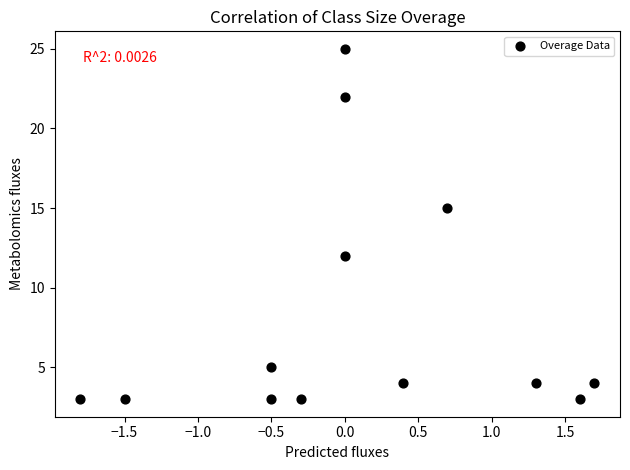

What Y value in the scatter plot is closest to 14?

15